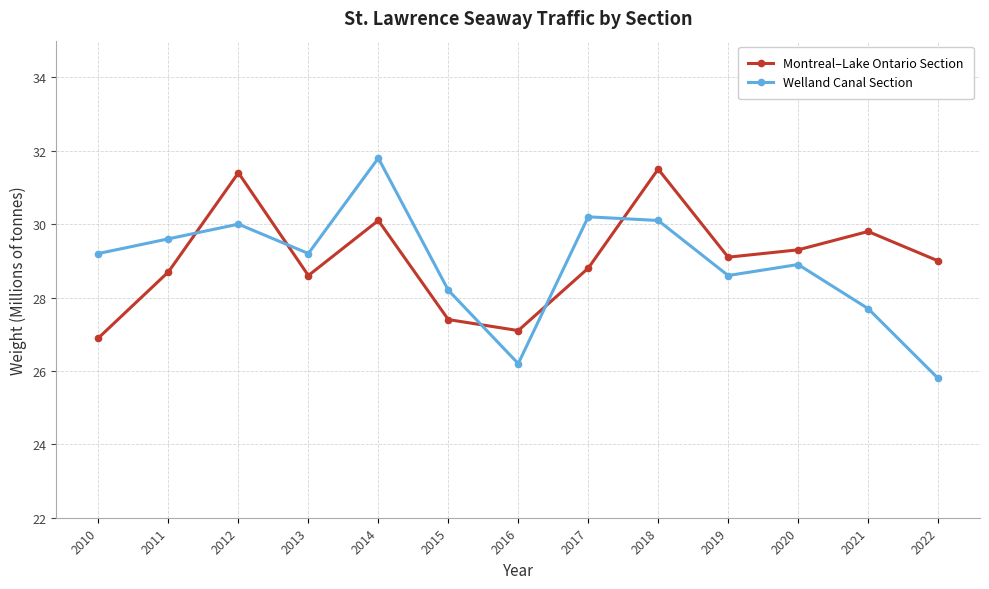

What is the highest value of the Montreal–Lake Ontario Section series?

31.5